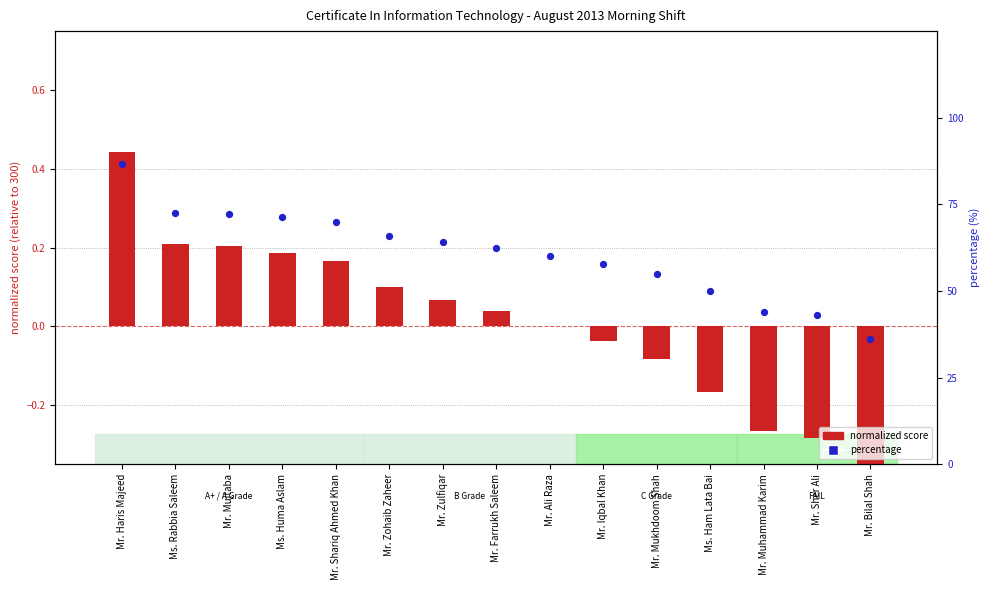

What is the total value across all series at Mr. Haris Majeed?

87.0